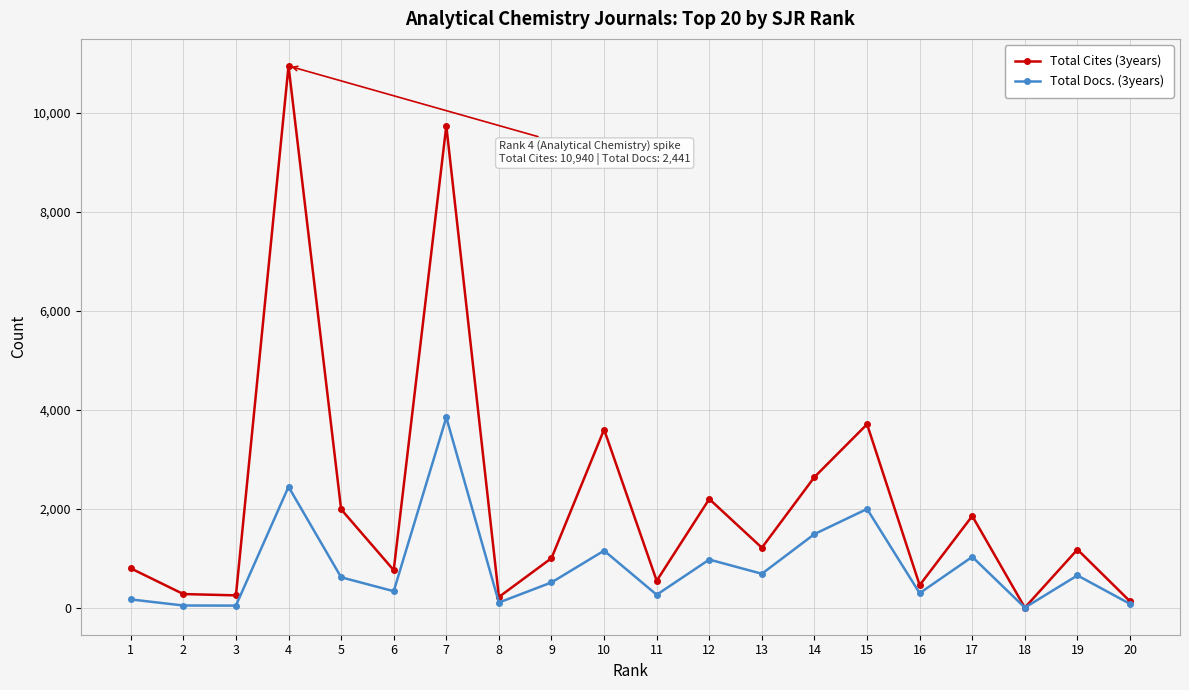

Which series has the largest range (max minus min)?

Total Cites (3years)